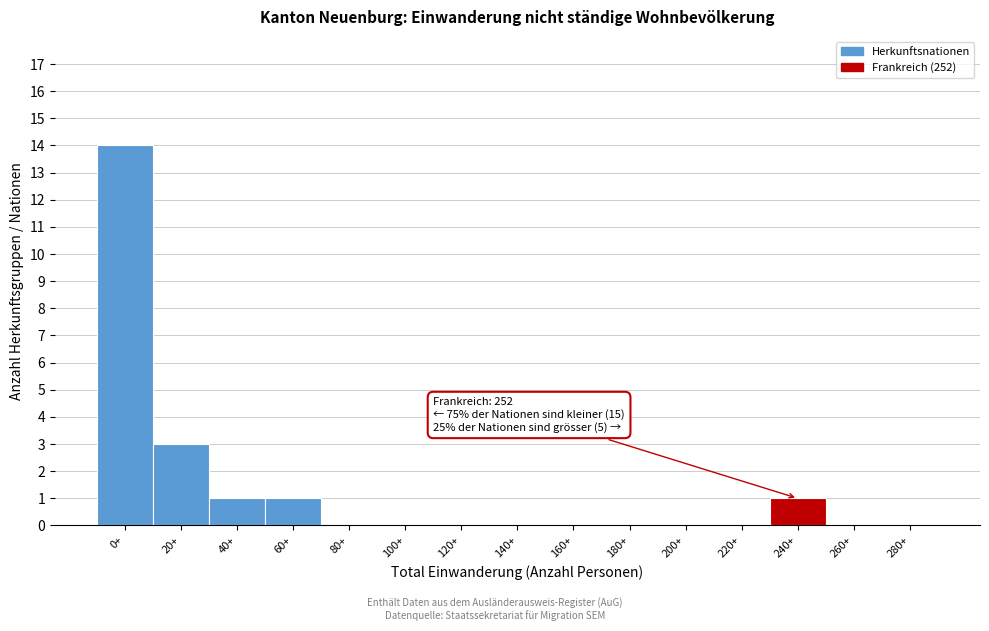

What is the maximum value shown in the chart?

14